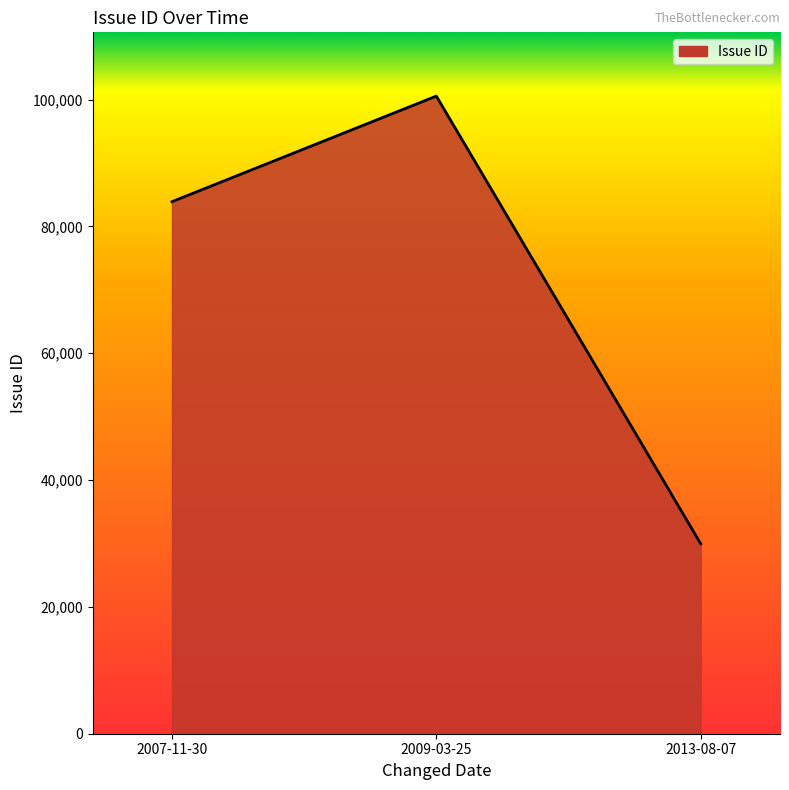

Which category has the lowest value across all series?

2013-08-07